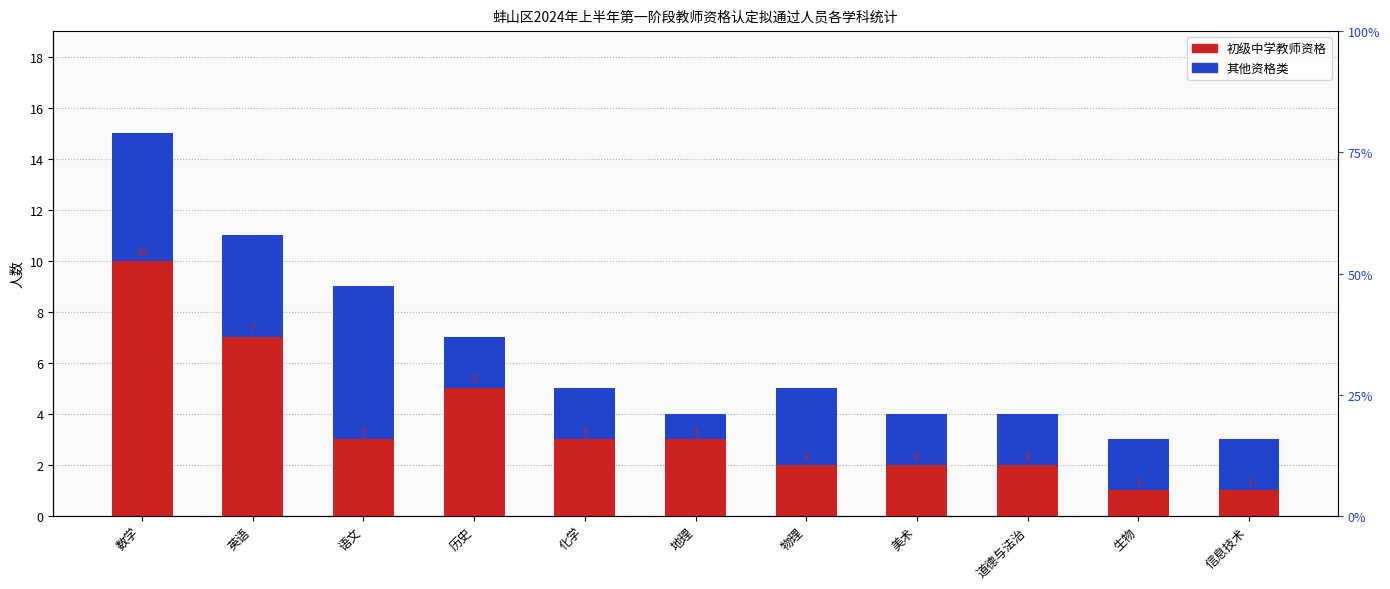

How many values in the 其他资格类 series exceed 2?

4